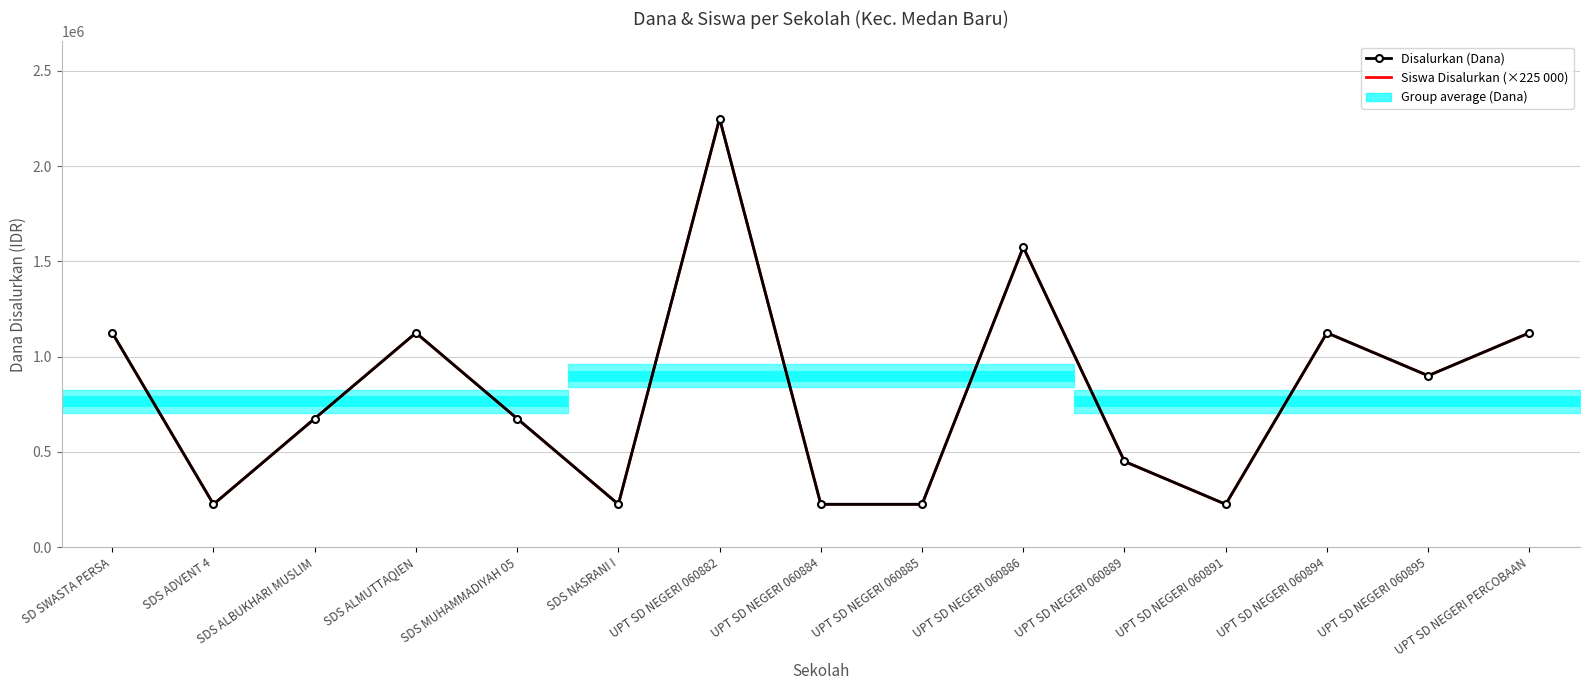

How many Disalurkan (Dana) values are between 225000 and 1125000?

13